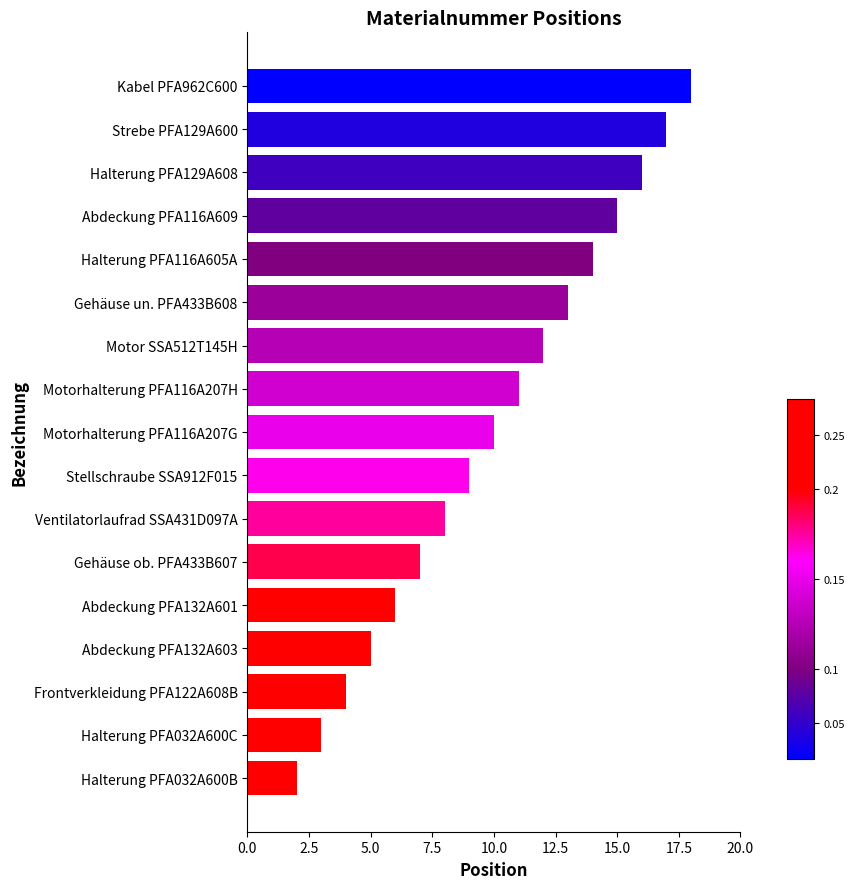

How many values are below 10?

8